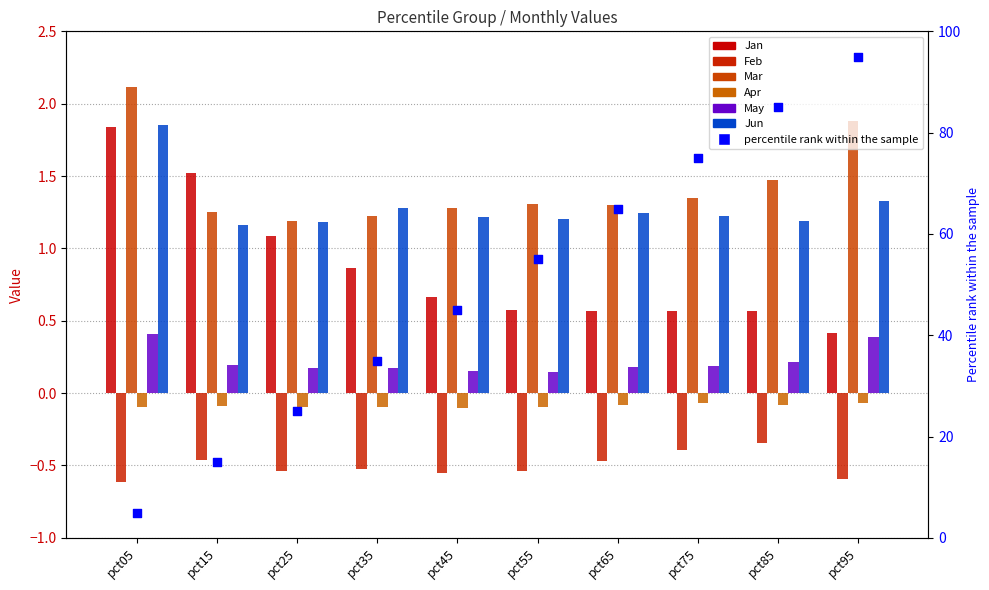

What are all the series names shown in the legend?

Jan, Feb, Mar, Apr, May, Jun